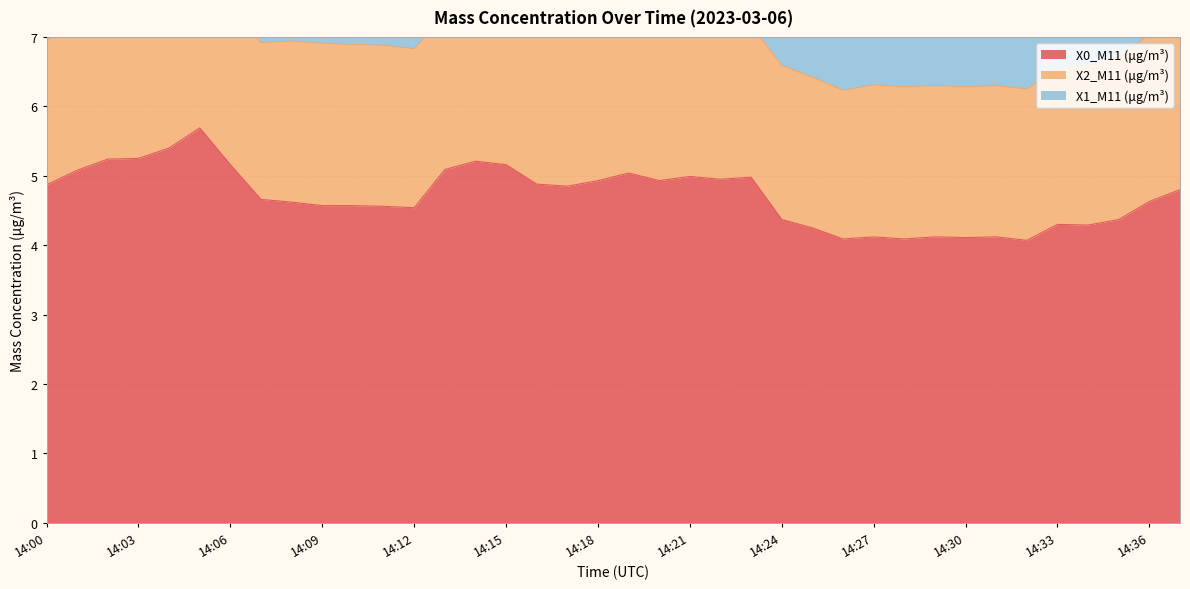

How many lines are shown in the chart?

3